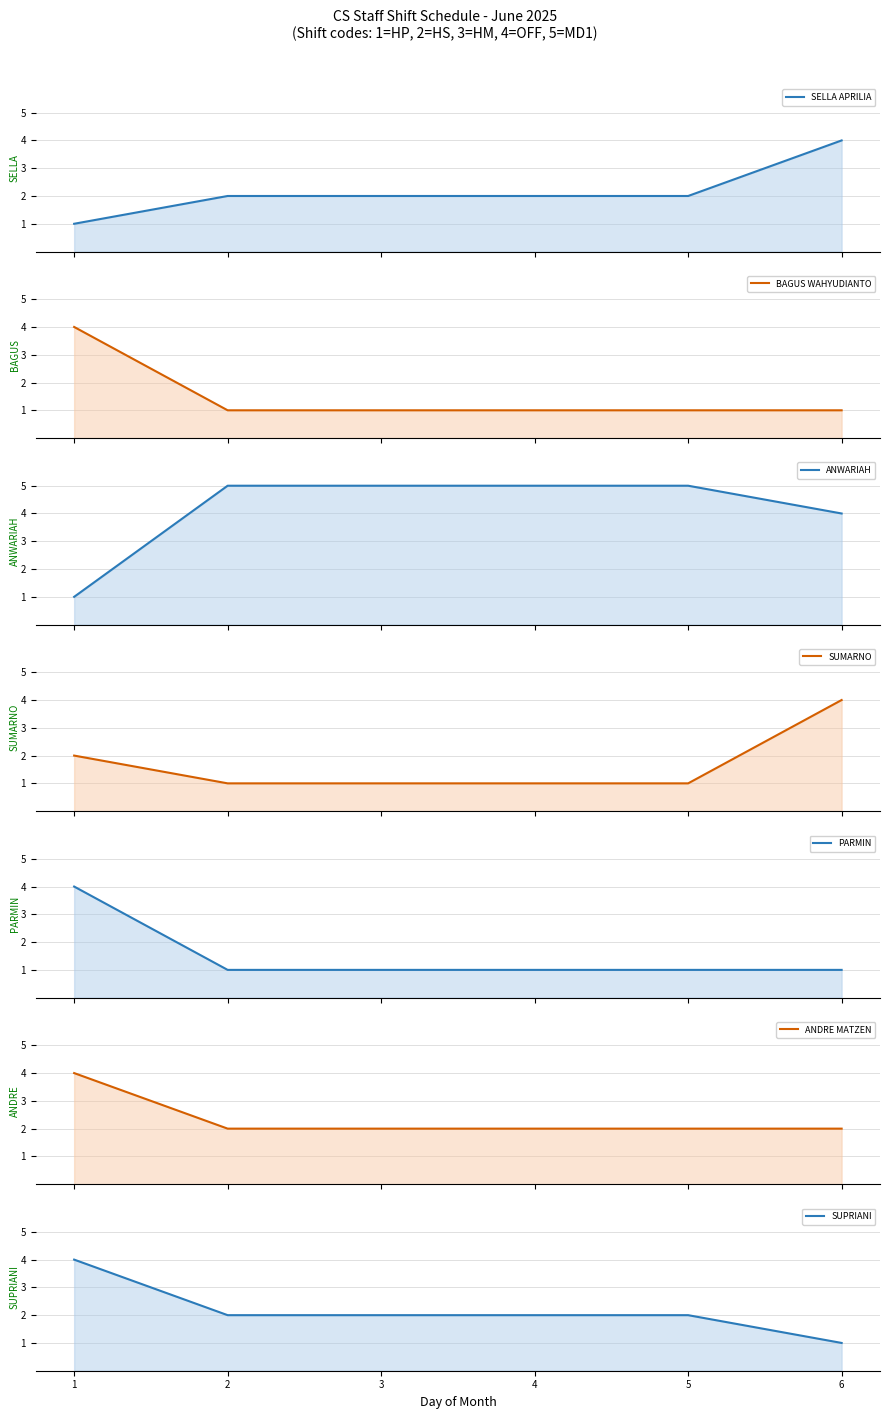

Reading left to right, list all the values displayed in this chart.

Day1: SELLA APRILIA=1	BAGUS WAHYUDIANTO=4	ANWARIAH=1	SUMARNO=2	PARMIN=4	ANDRE MATZEN=4	SUPRIANI=4
Day2: SELLA APRILIA=2	BAGUS WAHYUDIANTO=1	ANWARIAH=5	SUMARNO=1	PARMIN=1	ANDRE MATZEN=2	SUPRIANI=2
Day3: SELLA APRILIA=2	BAGUS WAHYUDIANTO=1	ANWARIAH=5	SUMARNO=1	PARMIN=1	ANDRE MATZEN=2	SUPRIANI=2
Day4: SELLA APRILIA=2	BAGUS WAHYUDIANTO=1	ANWARIAH=5	SUMARNO=1	PARMIN=1	ANDRE MATZEN=2	SUPRIANI=2
Day5: SELLA APRILIA=2	BAGUS WAHYUDIANTO=1	ANWARIAH=5	SUMARNO=1	PARMIN=1	ANDRE MATZEN=2	SUPRIANI=2
Day6: SELLA APRILIA=4	BAGUS WAHYUDIANTO=1	ANWARIAH=4	SUMARNO=4	PARMIN=1	ANDRE MATZEN=2	SUPRIANI=1